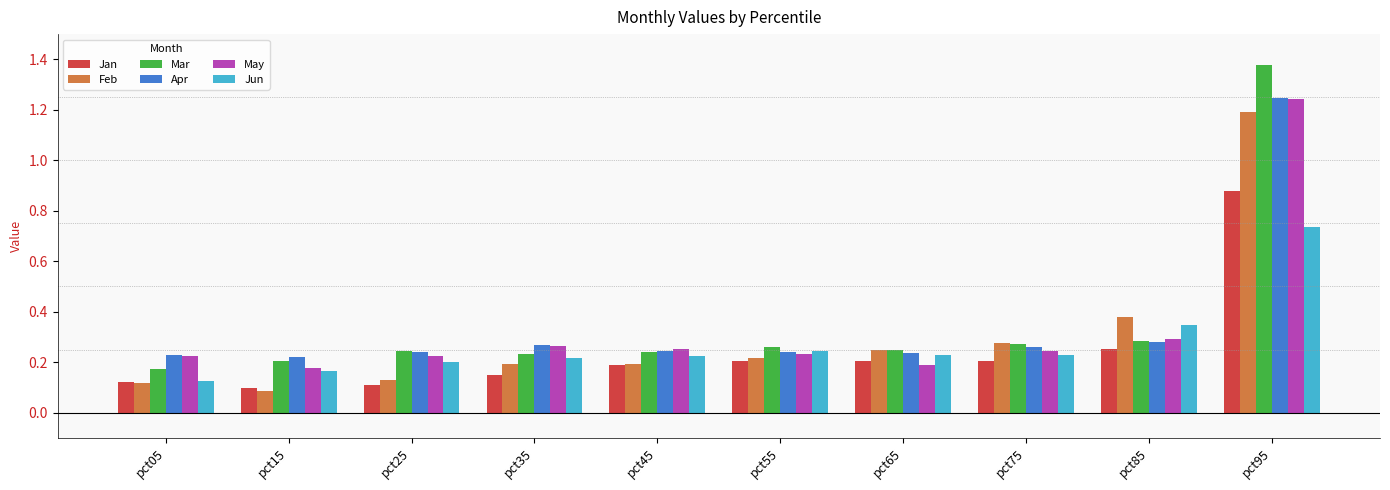

Which category has the highest value in the Feb series?

pct95